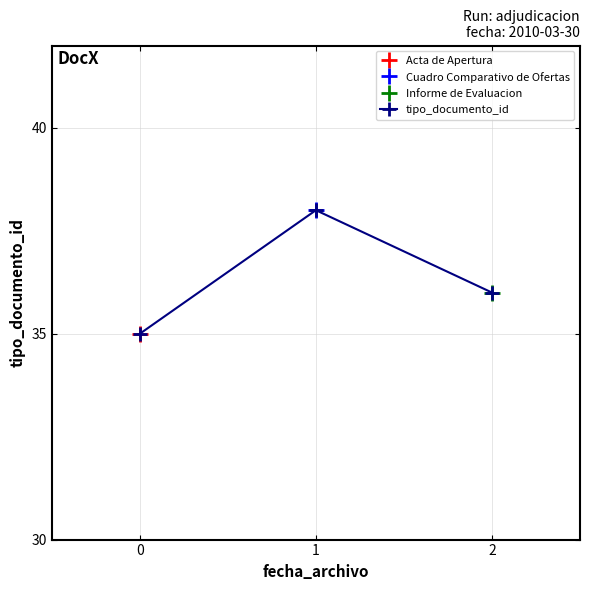

Which category has the highest value across all series?

1